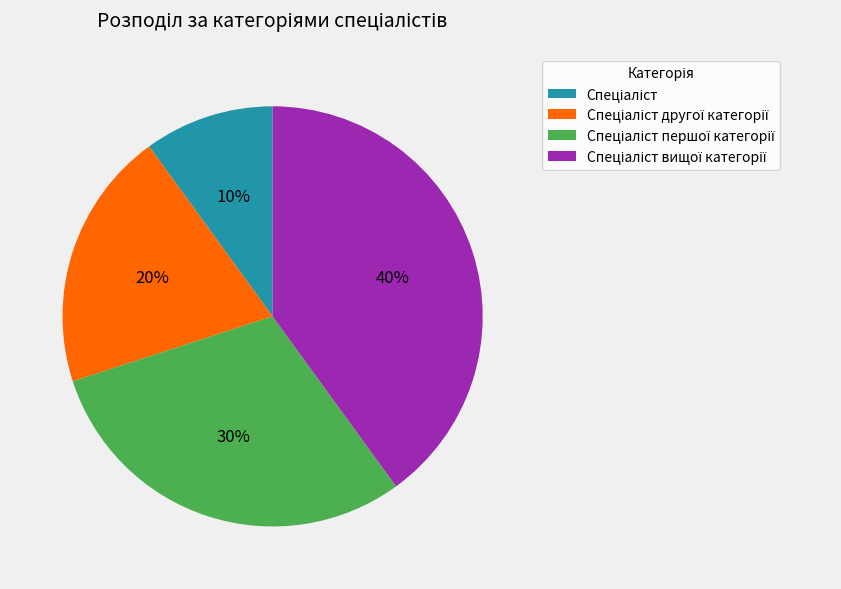

Does any single category account for the majority?

No